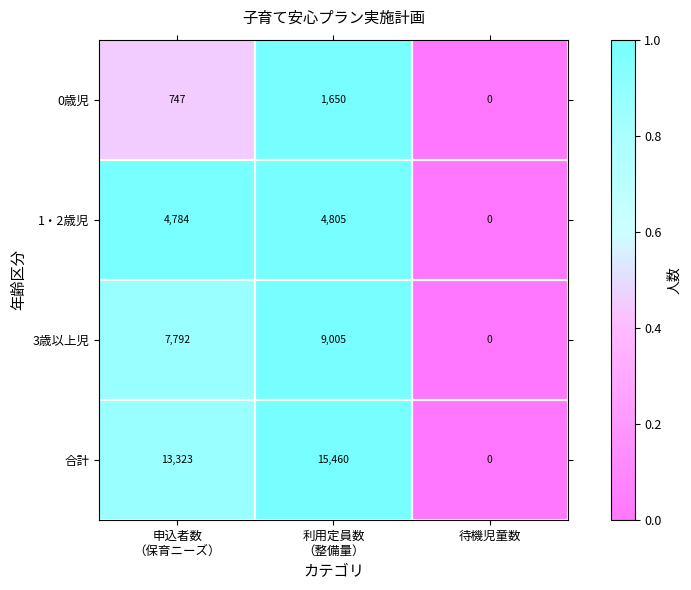

True or false: 0歳児 has a value of 0 at 待機児童数.

True